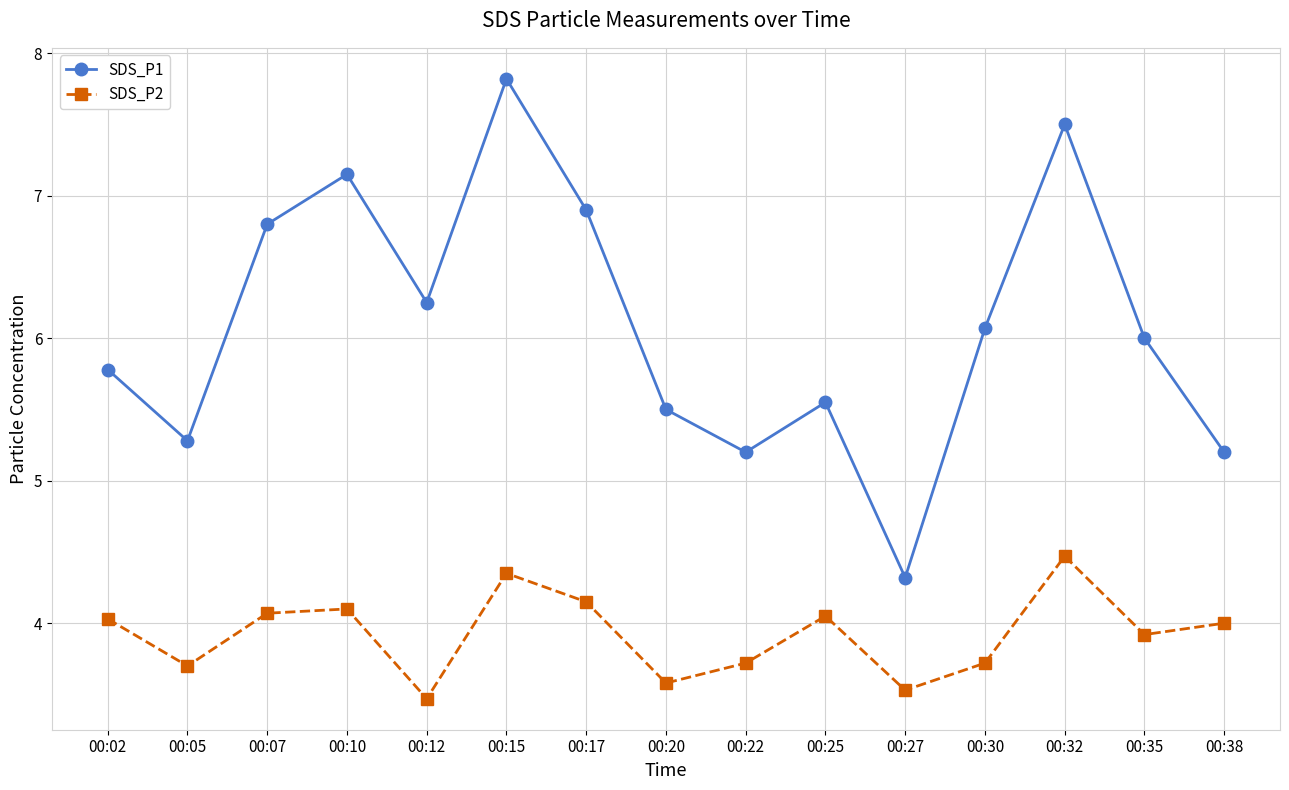

The value of SDS_P1 at 00:38 is 2.5. True or false?

False